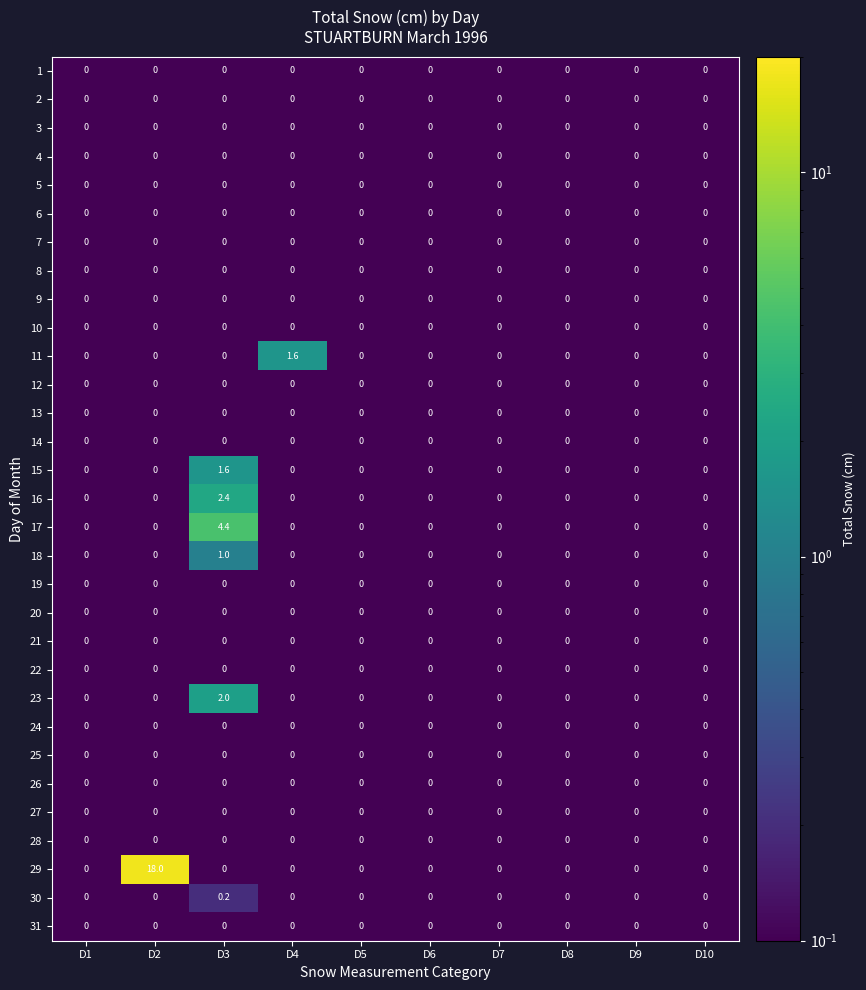

Which category has the highest value across all series?

D2